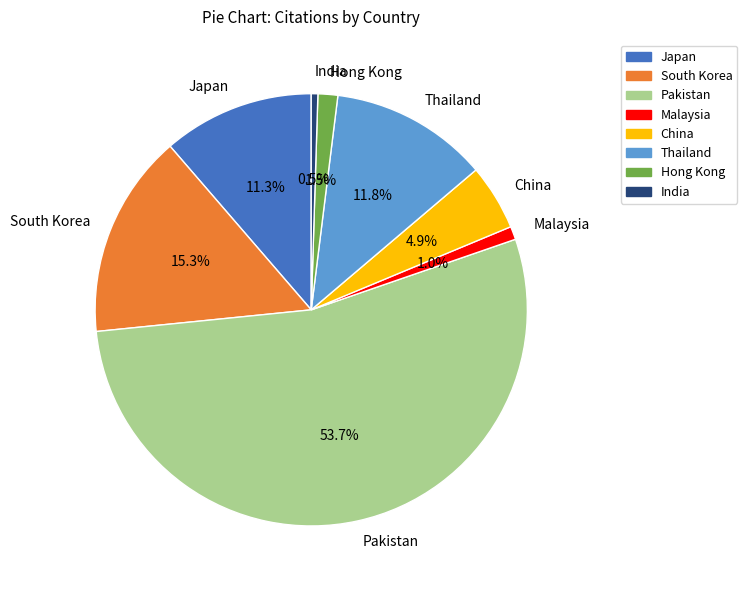

What percentage is the South Korea slice, to the nearest percent?

15%